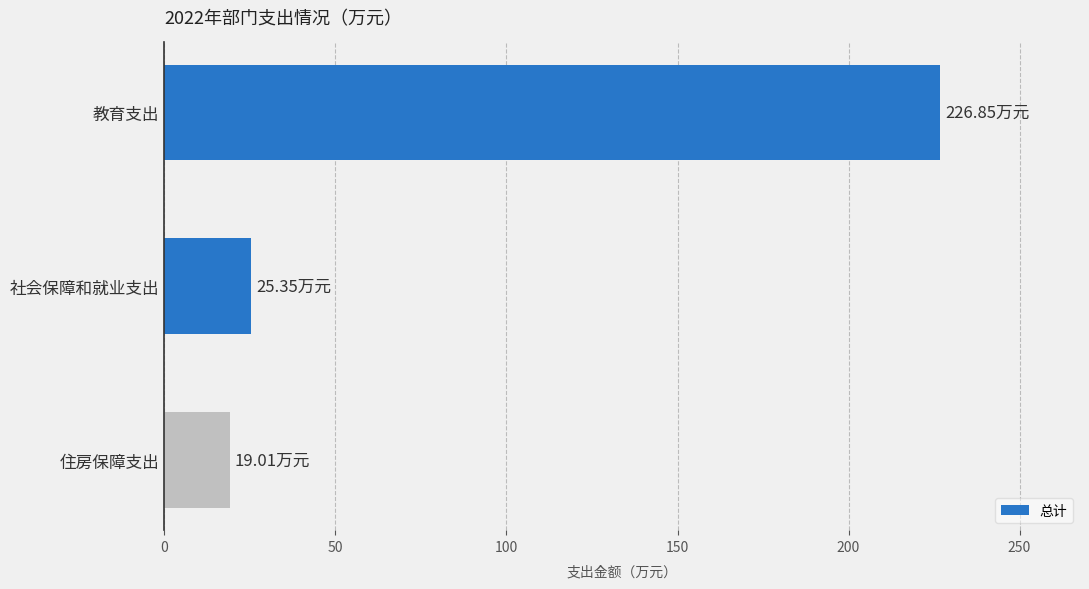

What is the average value?

90.4